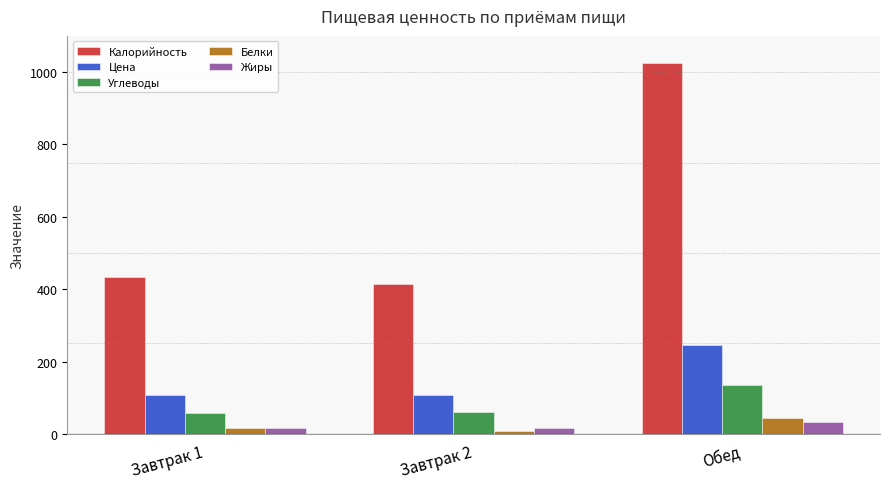

The value of Калорийность at Обед is 1024.0. True or false?

True